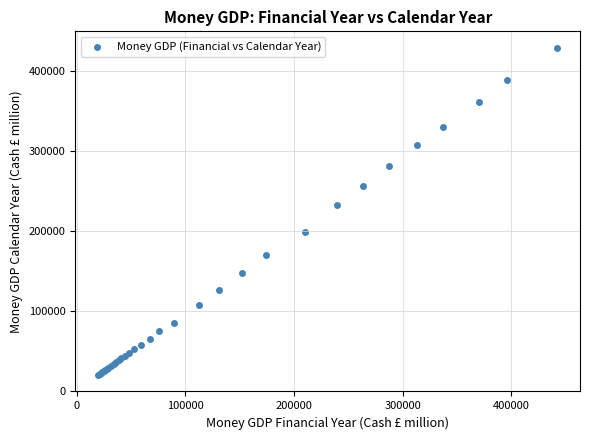

What Y value in the scatter plot is closest to 224551?

233184